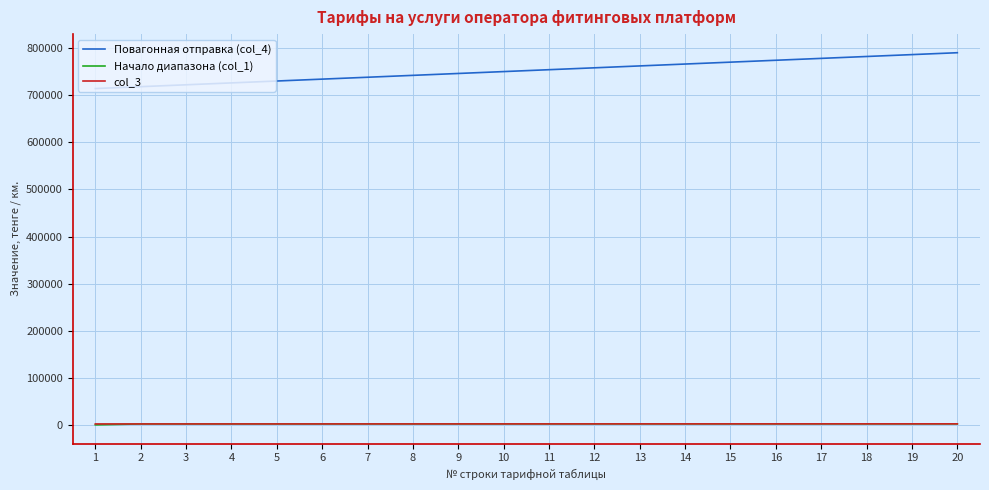

True or false: Начало диапазона (col_1) and Повагонная отправка (col_4) intersect in this chart.

False